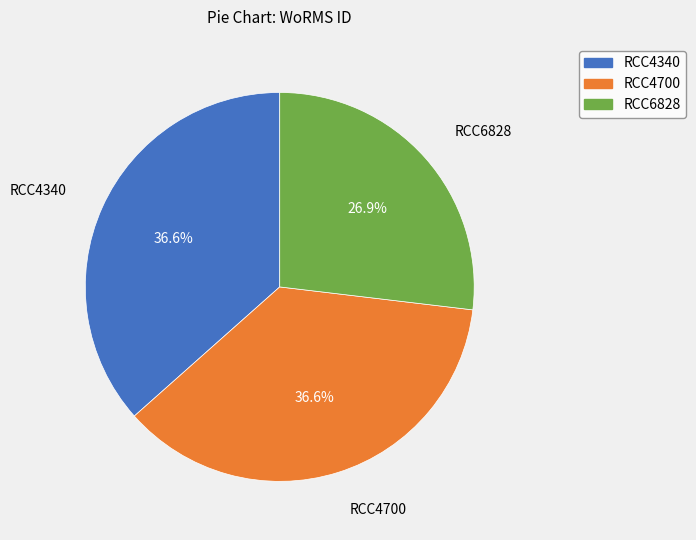

Do RCC4340 and RCC6828 together represent more than half of the pie?

Yes